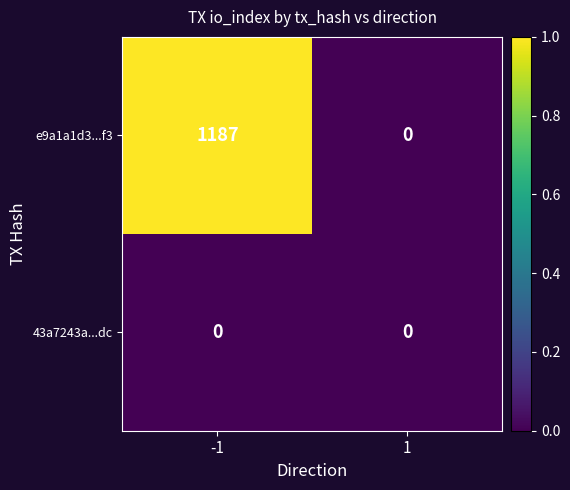

Is it true that 43a7243a...dc equals 0 at 1?

True